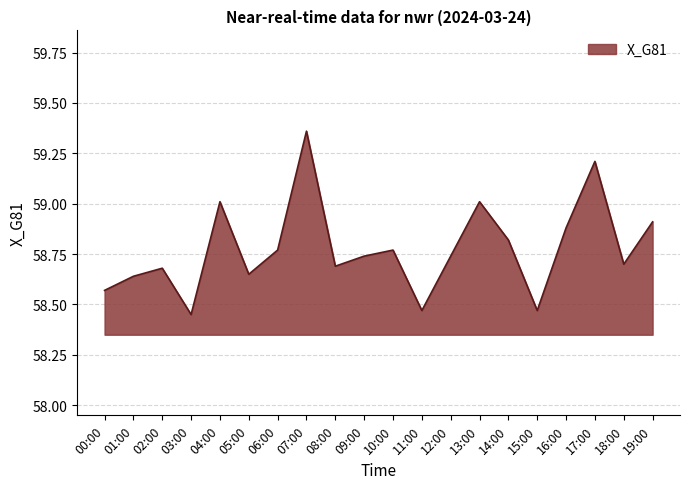

How many lines are shown in the chart?

1